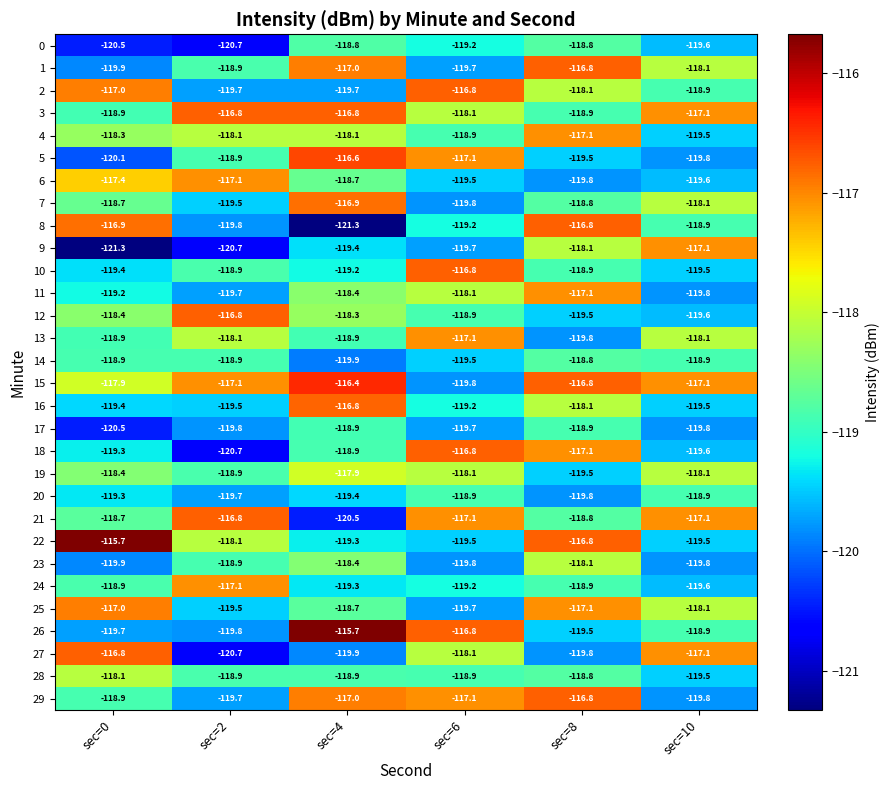

Where is 18 nearest to the value -118?

sec=4